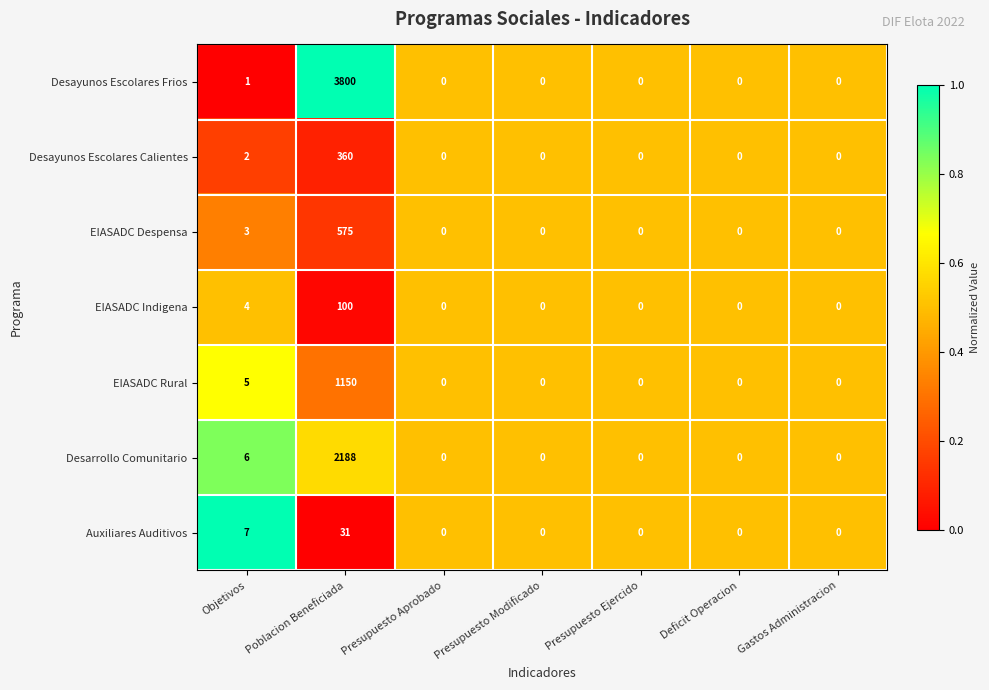

Which series changed the most between Objetivos and Gastos Administracion?

Auxiliares Auditivos